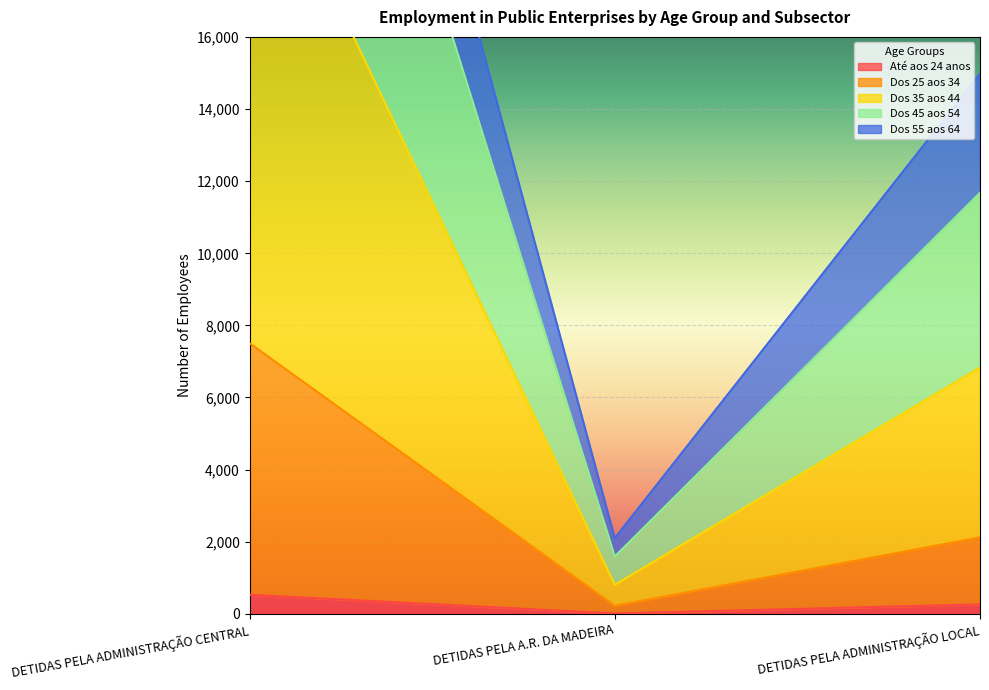

True or false: Até aos 24 anos has a value of 527 at DETIDAS PELA ADMINISTRAÇÃO CENTRAL.

True